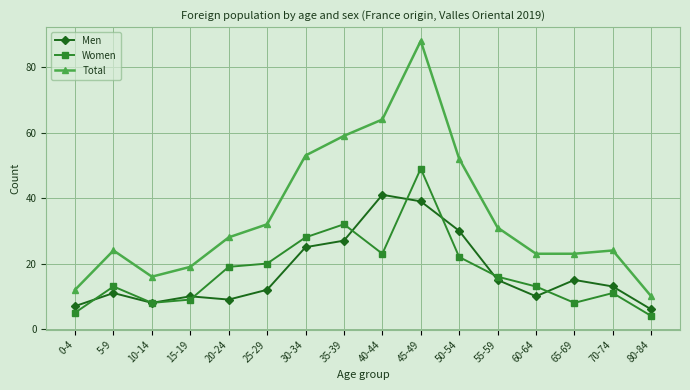

What is the minimum value shown in the chart?

4